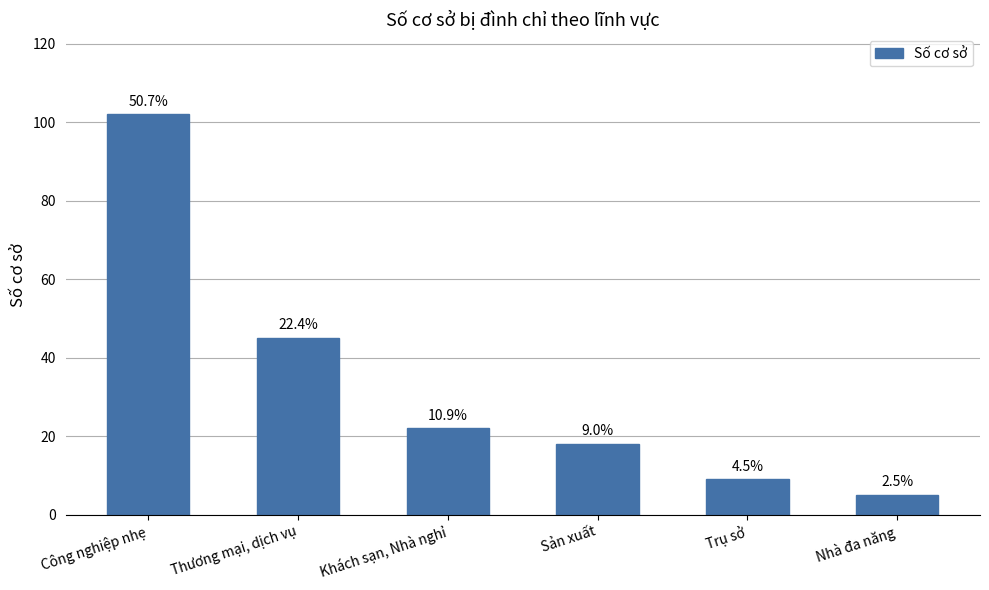

What is the change in value from Công nghiệp nhẹ to Khách sạn, Nhà nghỉ?

-80